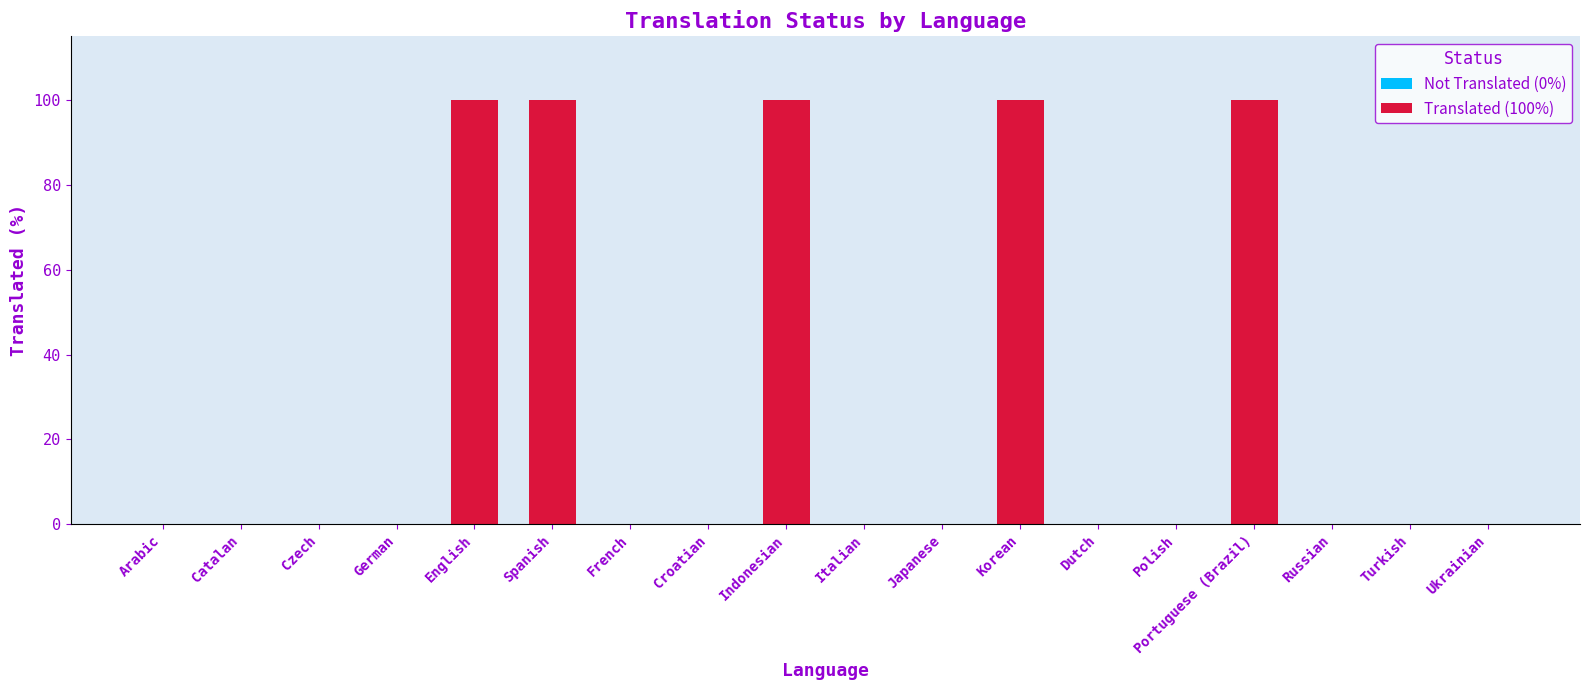

The translated series shows 0 at Czech. True or false?

False